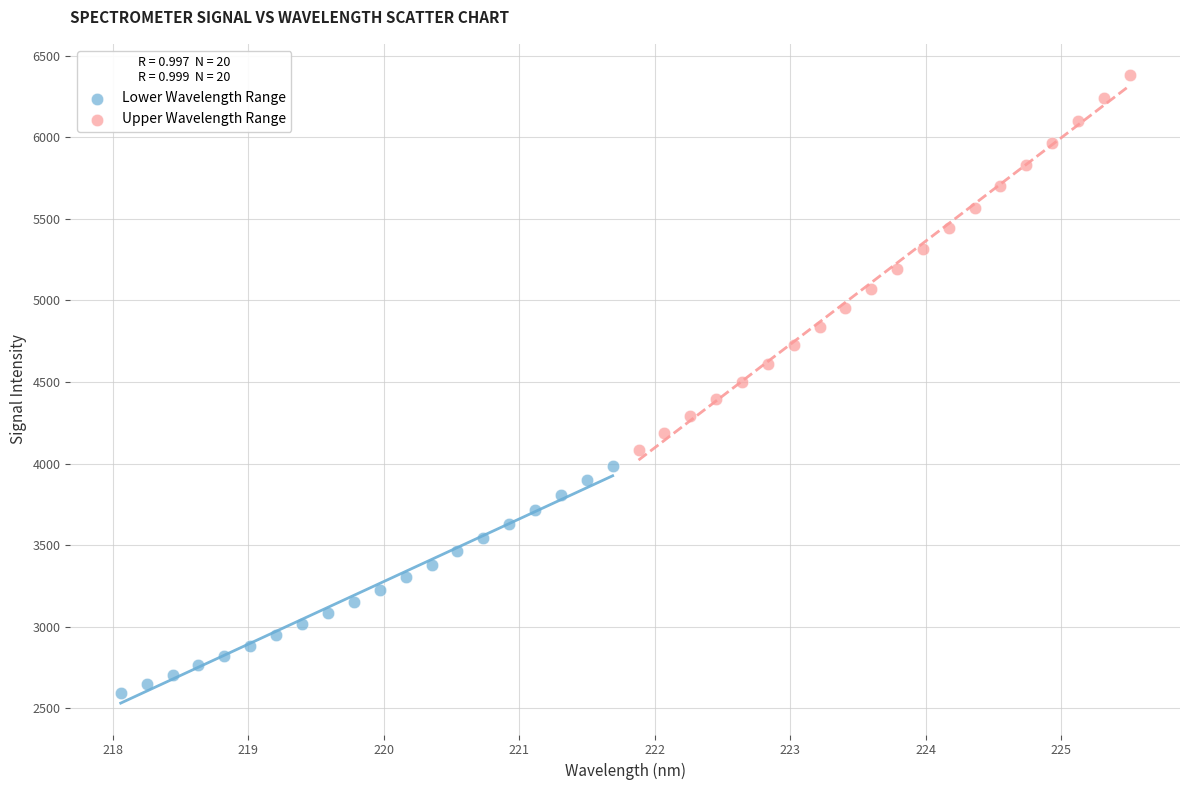

Which series reaches the maximum Y coordinate?

Upper Wavelength Range